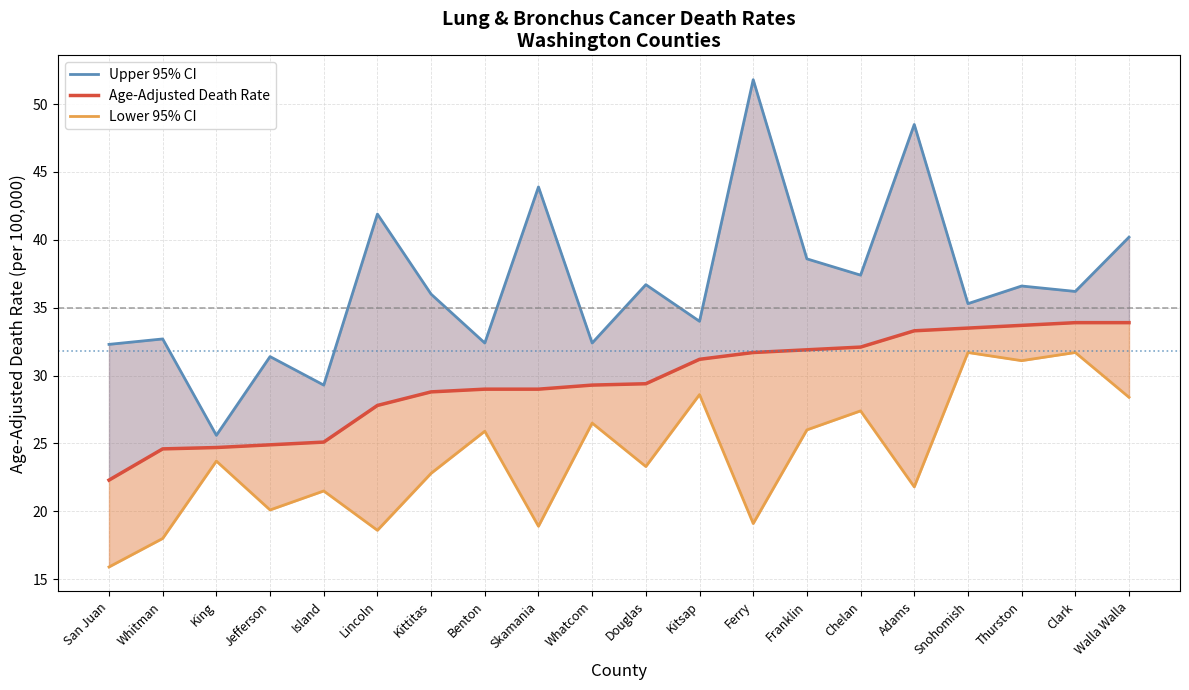

Reading left to right, list all the values displayed in this chart.

Upper 95% CI: San Juan=32.3	Whitman=32.7	King=25.6	Jefferson=31.4	Island=29.3	Lincoln=41.9	Kittitas=36.0	Benton=32.4	Skamania=43.9	Whatcom=32.4	Douglas=36.7	Kitsap=34.0	Ferry=51.8	Franklin=38.6	Chelan=37.4	Adams=48.5	Snohomish=35.3	Thurston=36.6	Clark=36.2	Walla Walla=40.2
Age-Adjusted Death Rate: San Juan=22.3	Whitman=24.6	King=24.7	Jefferson=24.9	Island=25.1	Lincoln=27.8	Kittitas=28.8	Benton=29.0	Skamania=29.0	Whatcom=29.3	Douglas=29.4	Kitsap=31.2	Ferry=31.7	Franklin=31.9	Chelan=32.1	Adams=33.3	Snohomish=33.5	Thurston=33.7	Clark=33.9	Walla Walla=33.9
Lower 95% CI: San Juan=15.9	Whitman=18.0	King=23.7	Jefferson=20.1	Island=21.5	Lincoln=18.6	Kittitas=22.8	Benton=25.9	Skamania=18.9	Whatcom=26.5	Douglas=23.3	Kitsap=28.6	Ferry=19.1	Franklin=26.0	Chelan=27.4	Adams=21.8	Snohomish=31.7	Thurston=31.1	Clark=31.7	Walla Walla=28.4